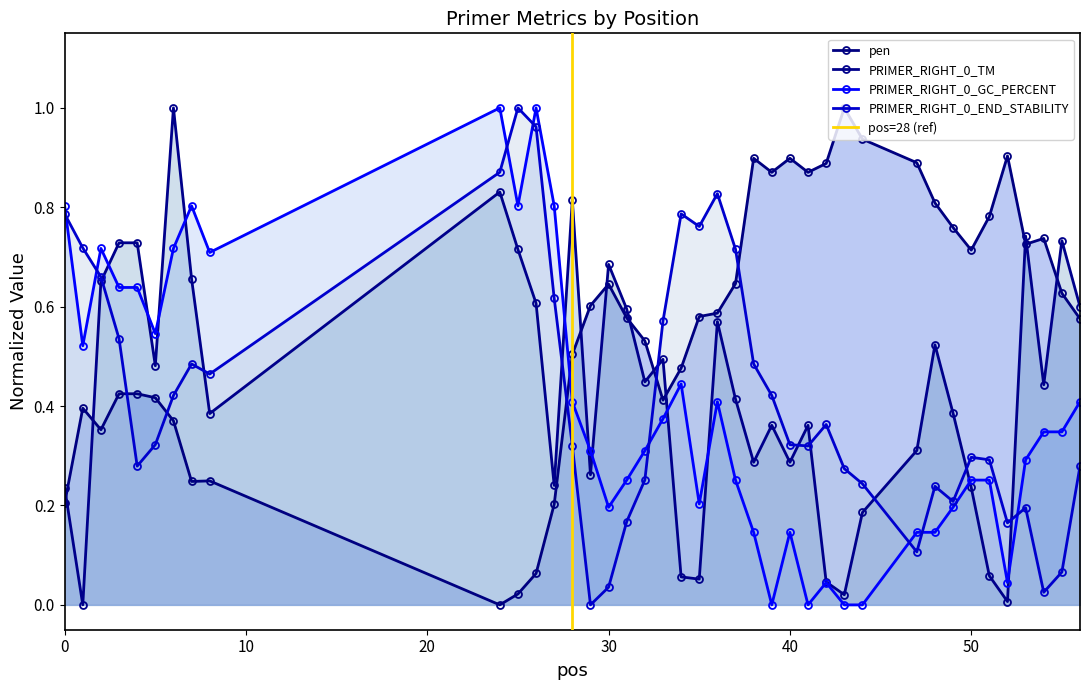

Is it true that pen equals 1.6 at 40?

False